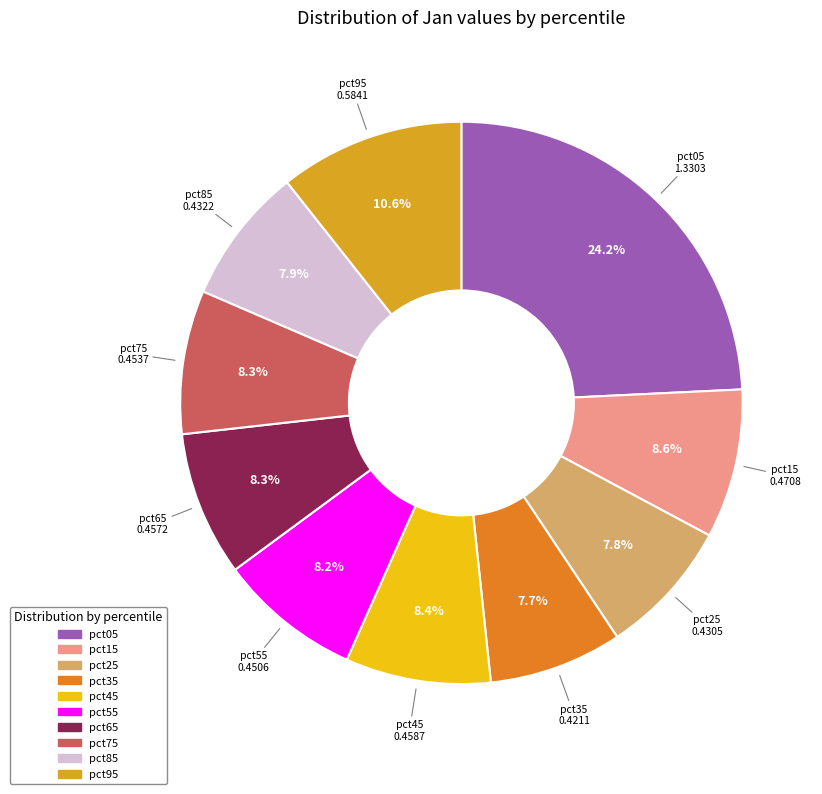

What percentage is the pct15 slice, to the nearest percent?

9%